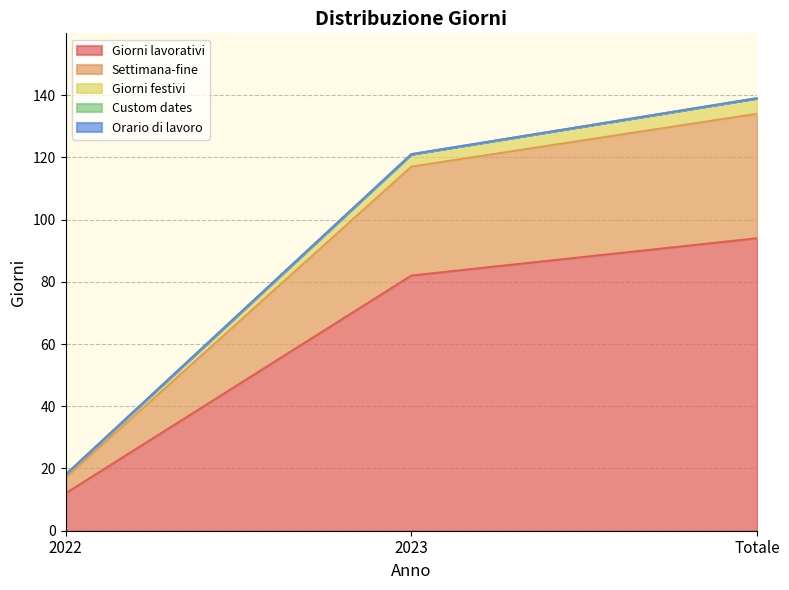

What is the sum of all Giorni lavorativi values?

188